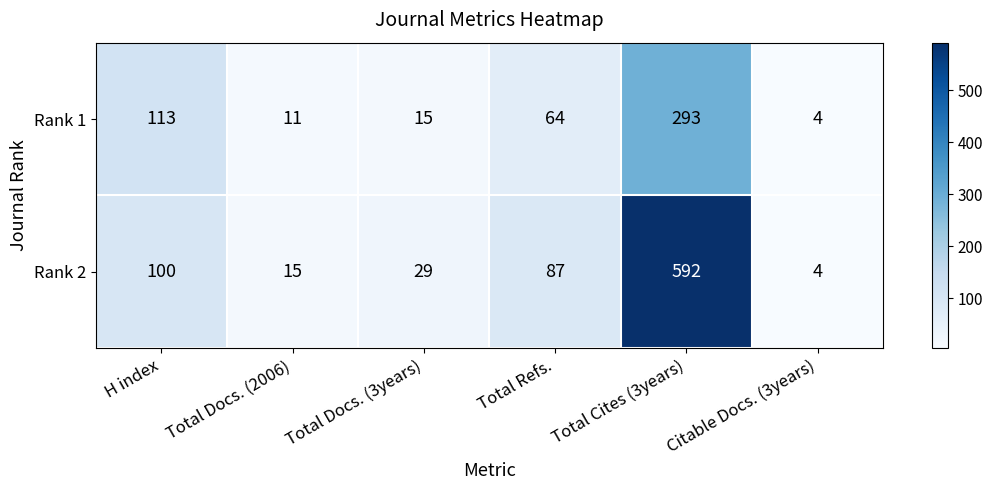

What is the minimum value shown in the chart?

4